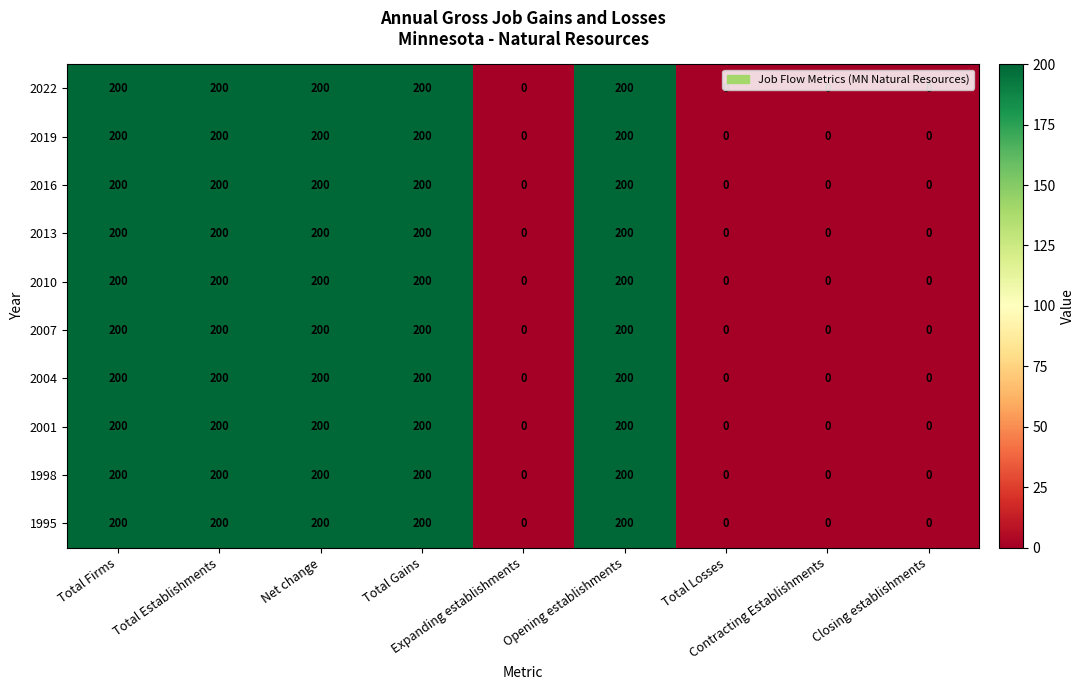

Count the 2010 values in the range 0 to 200.

9